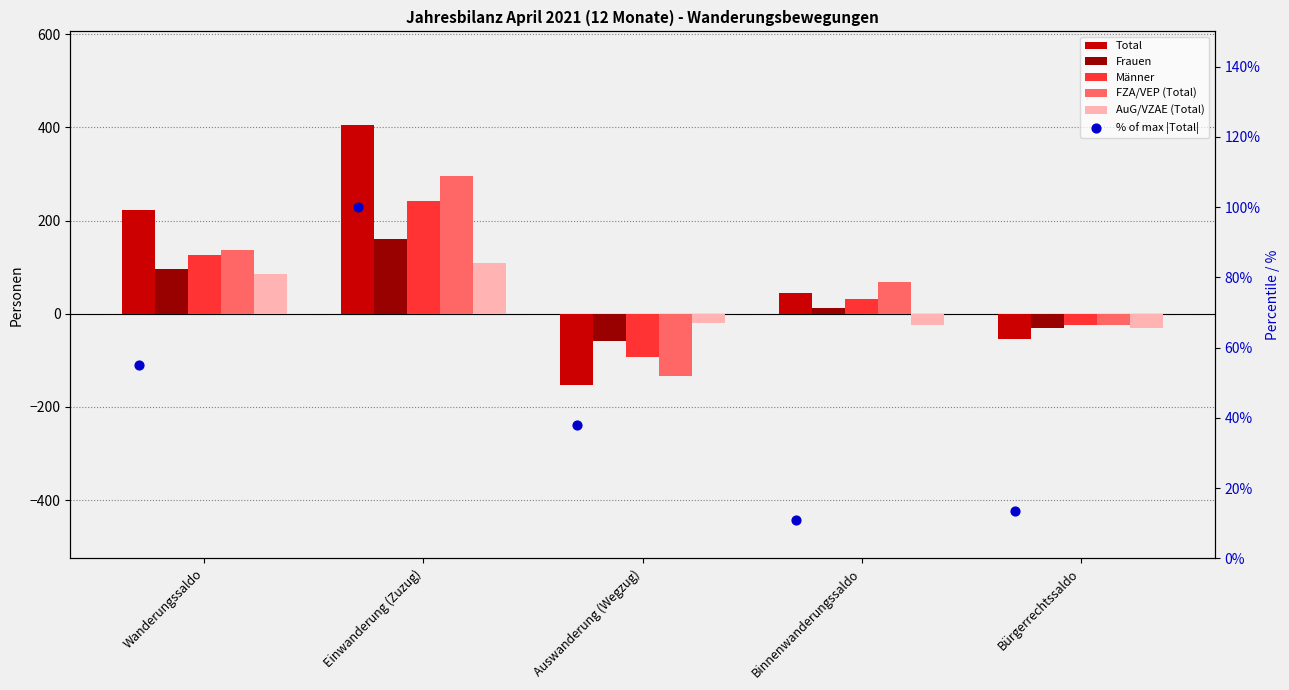

Which series has the largest total across all categories?

Total